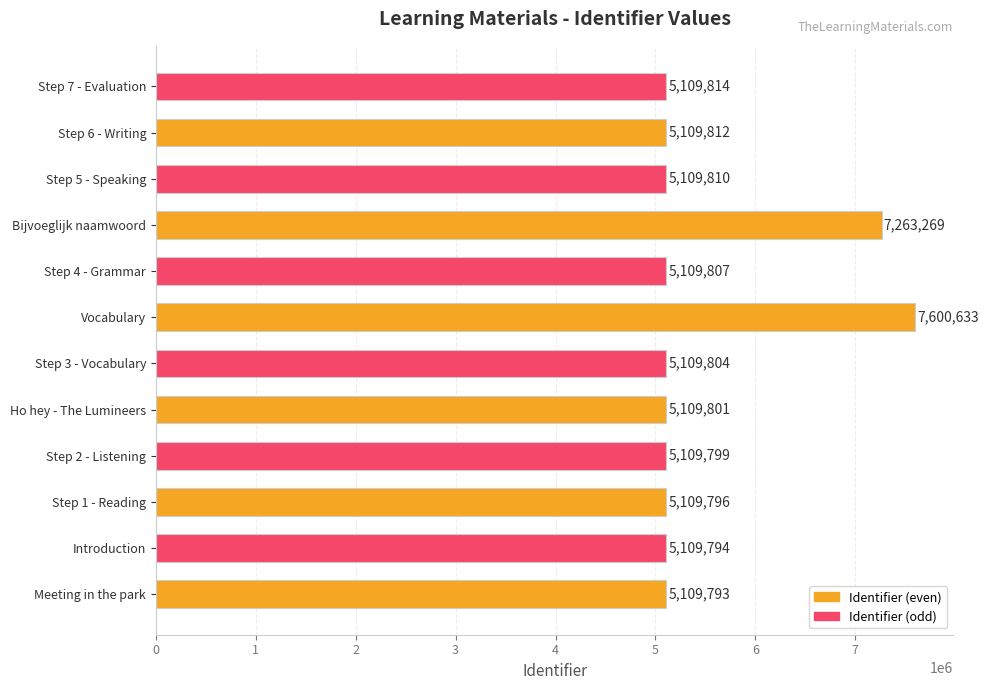

Does the chart contain any negative values?

No